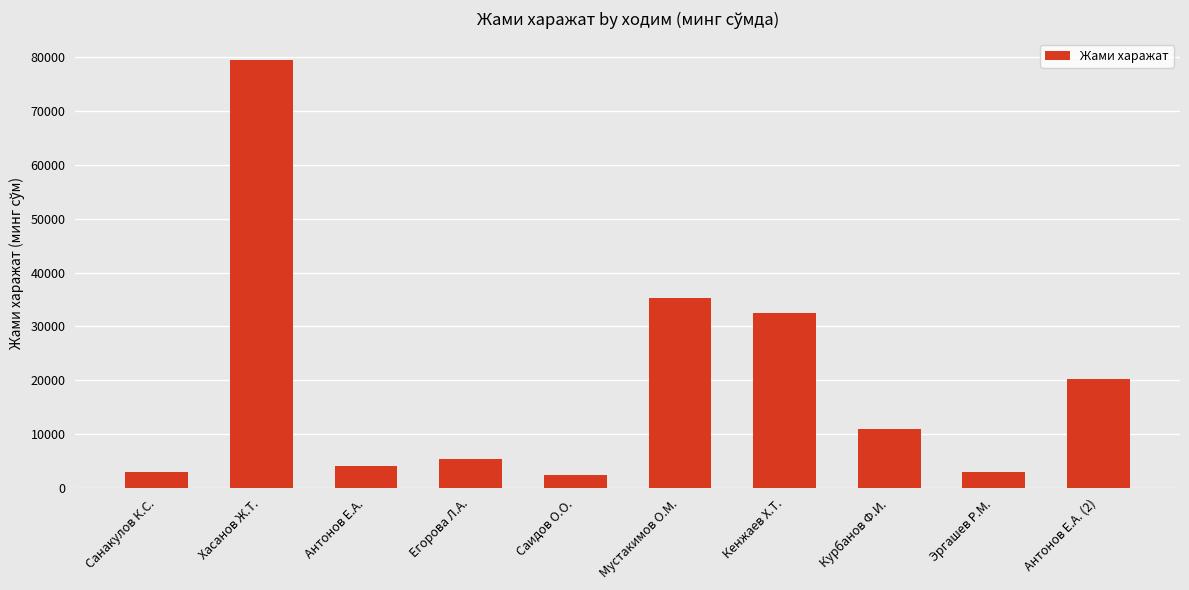

What is the ratio of the value at Саидов О.О. to the value at Антонов Е.А. (2)?

0.1